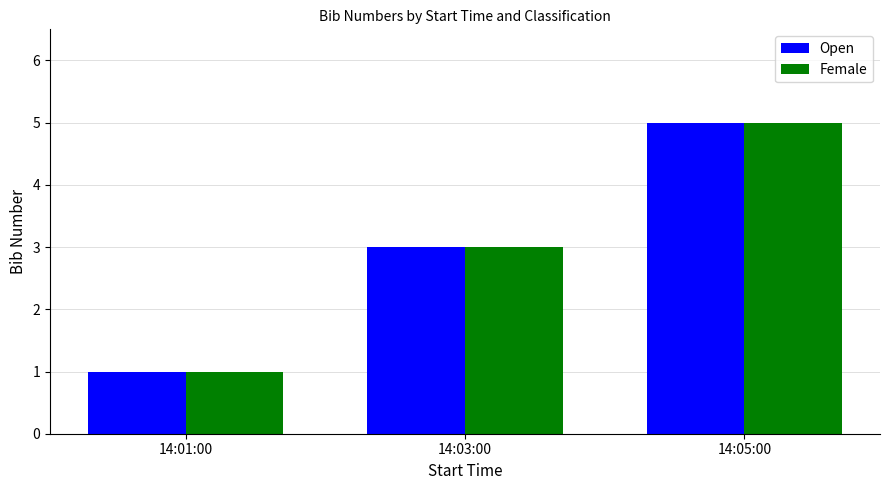

List the labels in order of Female value, smallest first.

14:01:00, 14:03:00, 14:05:00